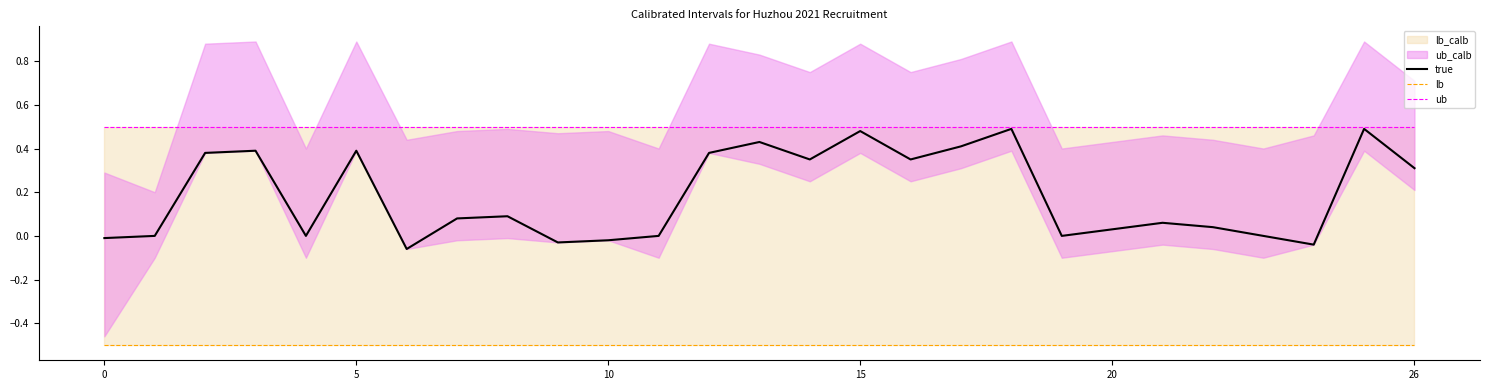

What is the value of the ub point at the 18th from the left?

0.5